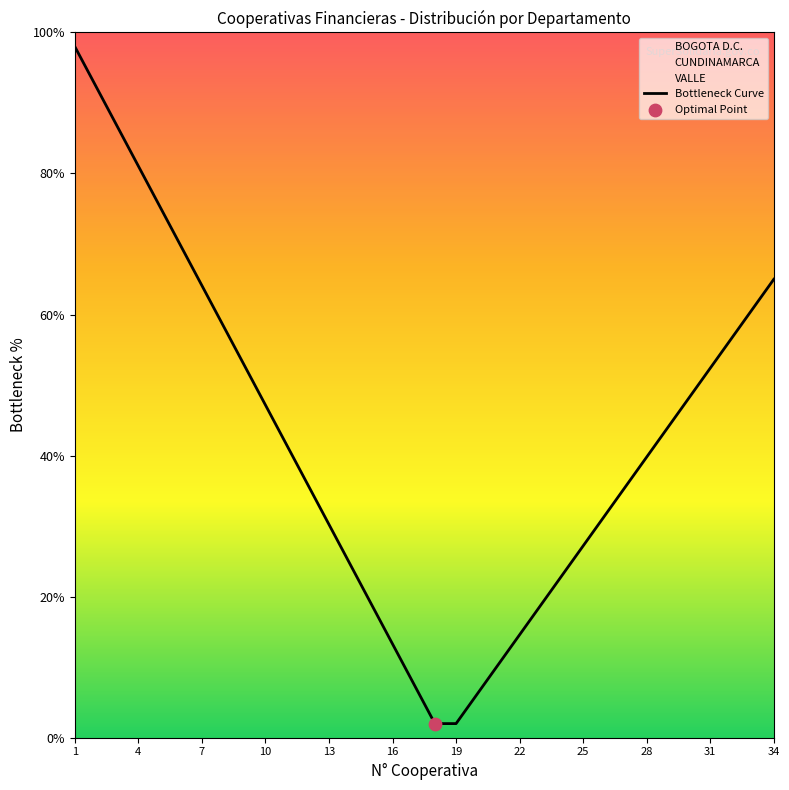

The Bottleneck Curve series shows 14.6 at 22. True or false?

True